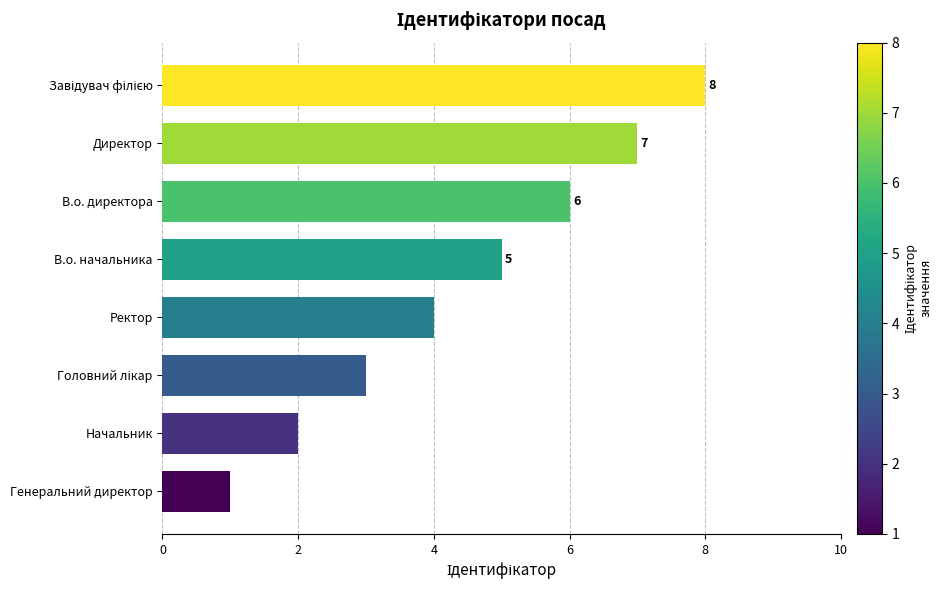

At which label is the value closest to 4?

Ректор